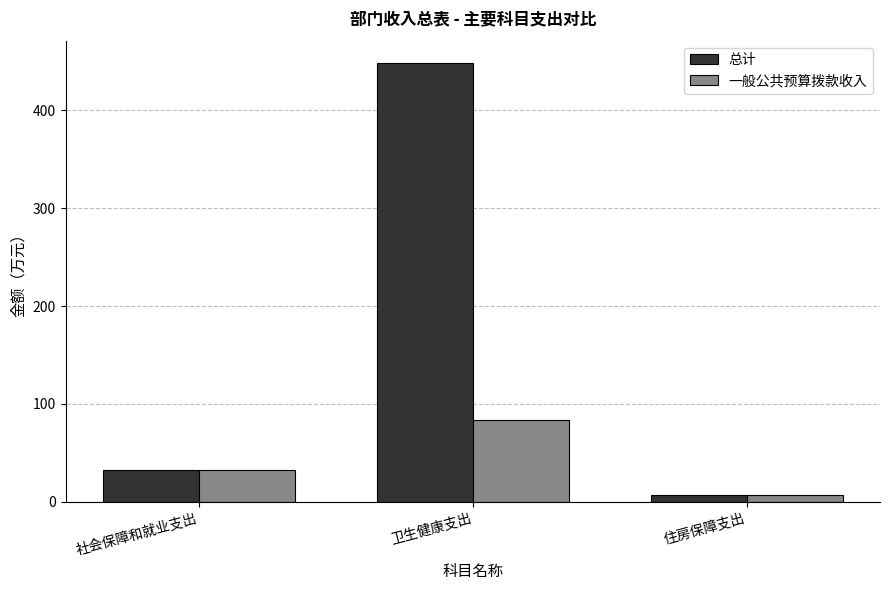

Rank the series by their maximum value, from lowest to highest.

一般公共预算拨款收入, 总计